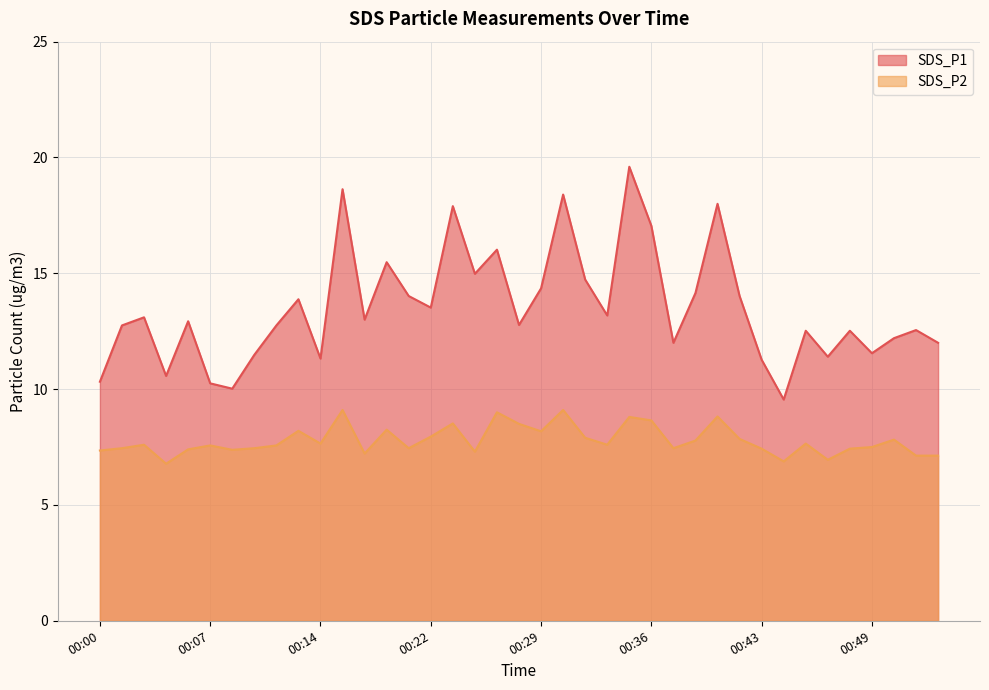

Is it true that SDS_P2 equals 11.7 at 00:25?

False